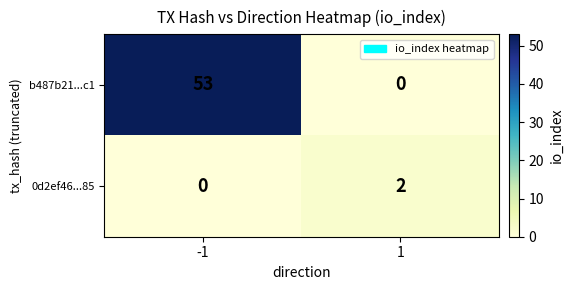

Which series has the largest total across all categories?

b487b21...c1